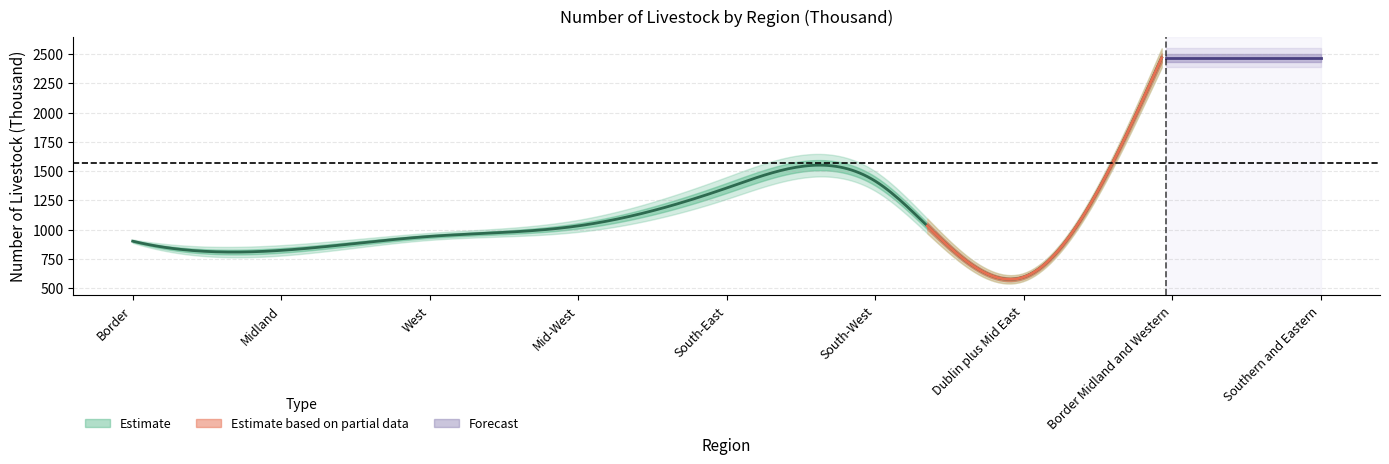

What is the label of the 6th point from the left?

South-West